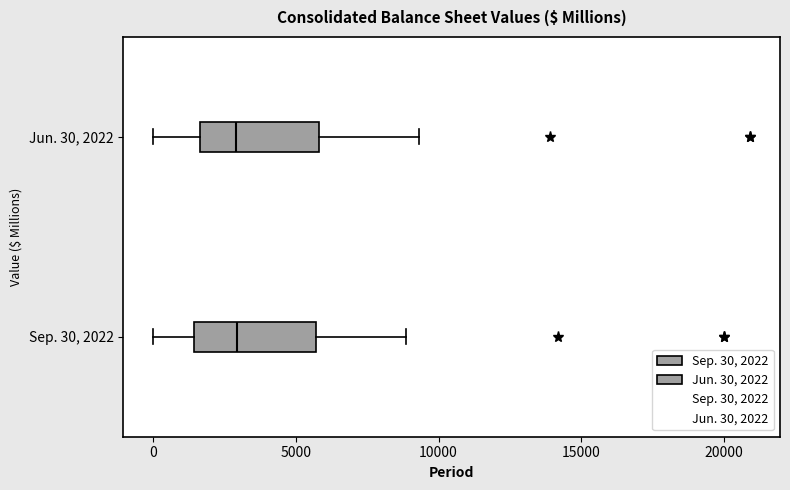

Reading bottom to top, read every box against the x-axis: the position of its median line, the range the box covers, and the ends of its whiskers. The values are not printed on the chart, so give them approximately, as read against the axis.

Sep. 30, 2022: median 3000, box 1500 to 5500, whiskers 0 to 9000
Jun. 30, 2022: median 3000, box 1500 to 6000, whiskers 0 to 9500